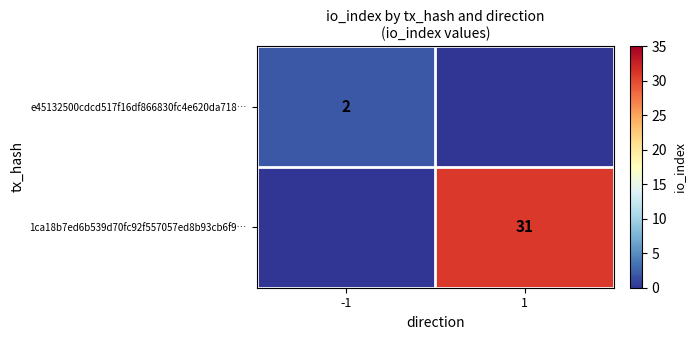

What is the total value across all series at 1?

31